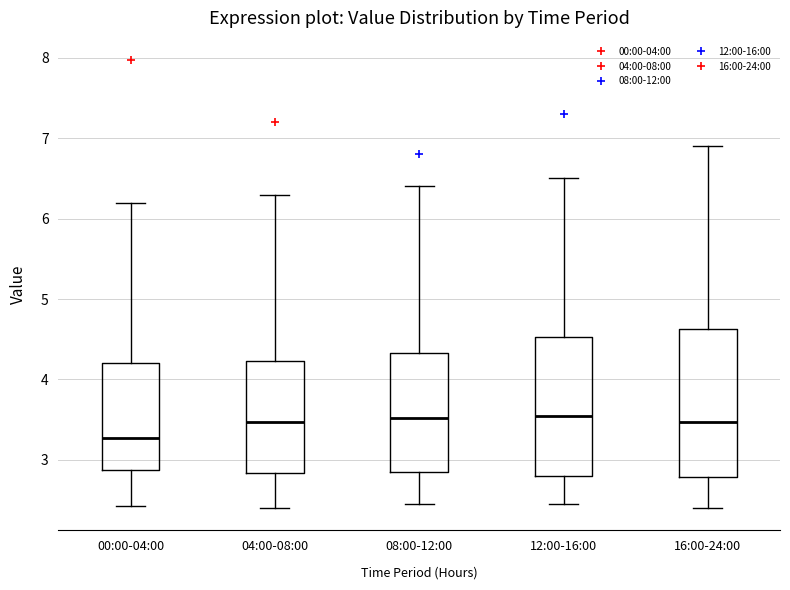

Reading left to right, transcribe this box plot: for each box, give where its median line is, the range the box spans, and where its two whiskers end, as read against the y-axis. The values are not printed on the chart, so give them approximately, as read against the axis.

00:00-04:00: median 3.3, box 2.9 to 4.2, whiskers 2.4 to 6.2
04:00-08:00: median 3.5, box 2.8 to 4.2, whiskers 2.4 to 6.3
08:00-12:00: median 3.5, box 2.9 to 4.3, whiskers 2.5 to 6.4
12:00-16:00: median 3.6, box 2.8 to 4.5, whiskers 2.5 to 6.5
16:00-24:00: median 3.5, box 2.8 to 4.6, whiskers 2.4 to 6.9